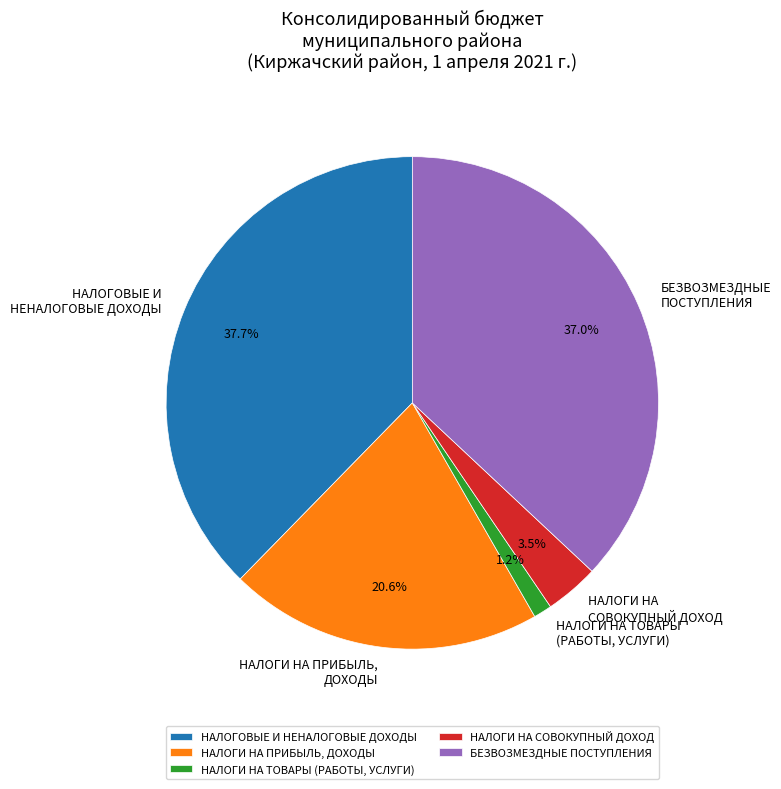

How many segments does this pie chart have?

5